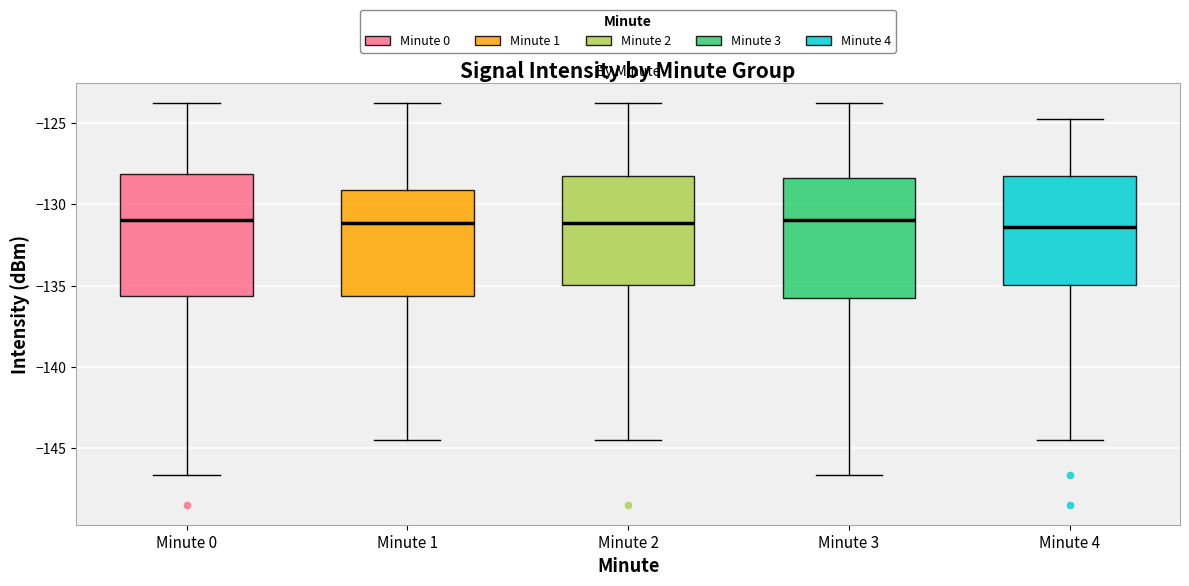

Where is the lower edge of the box for Minute 1 on the y-axis? The values are not printed on the chart, so give them approximately, as read against the axis.

-135.5